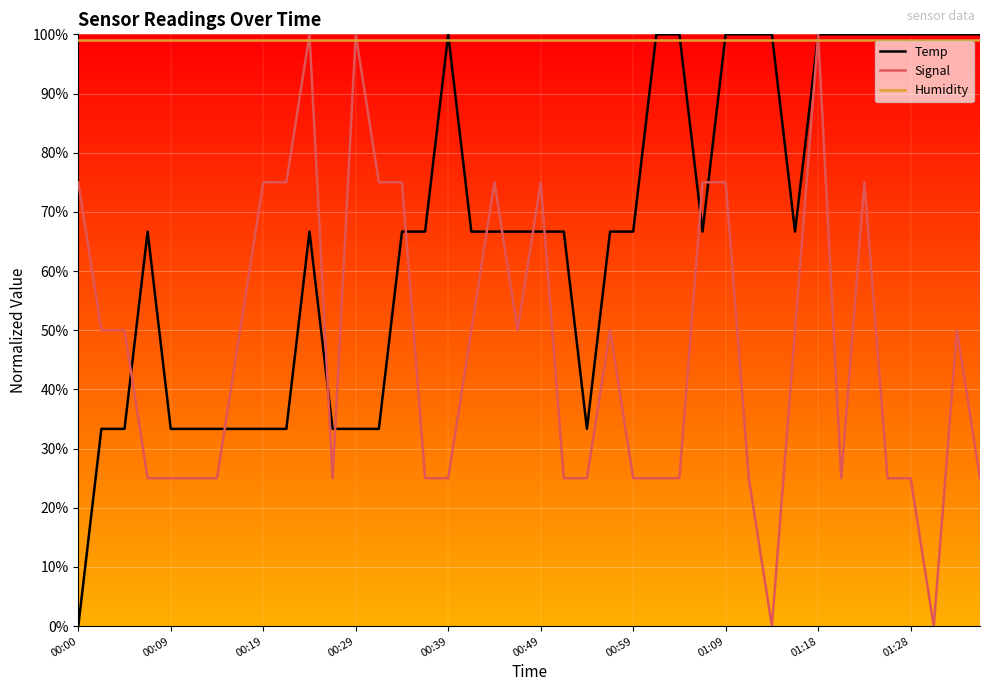

What is the greatest value displayed?

100.0